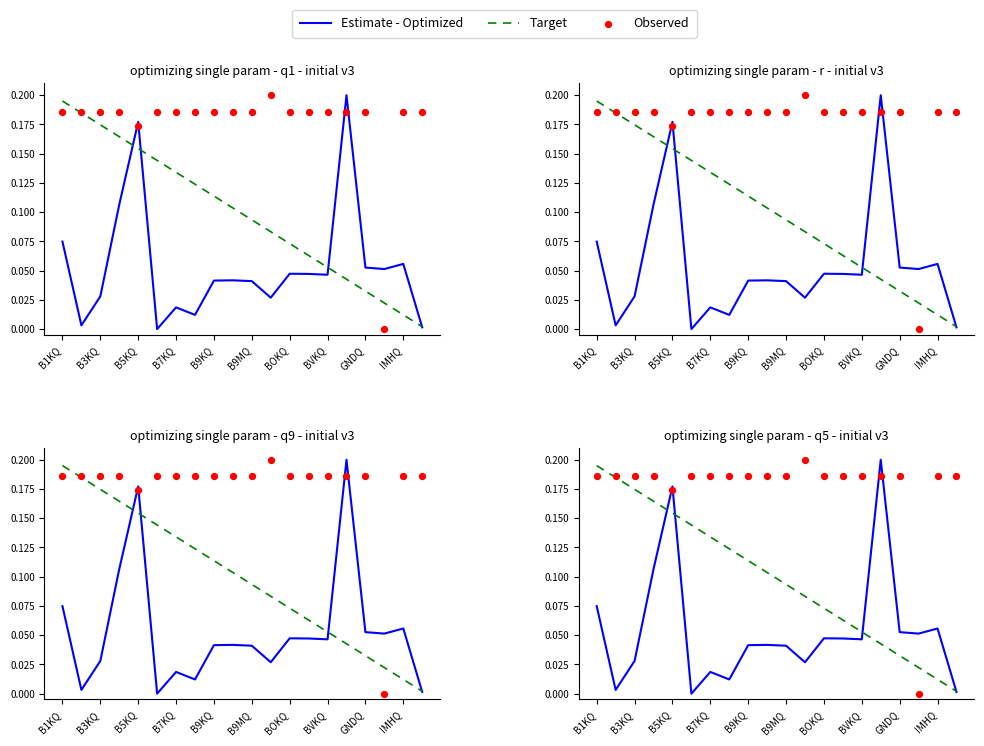

Which series has the widest spread of Y values?

Estimate - Optimized